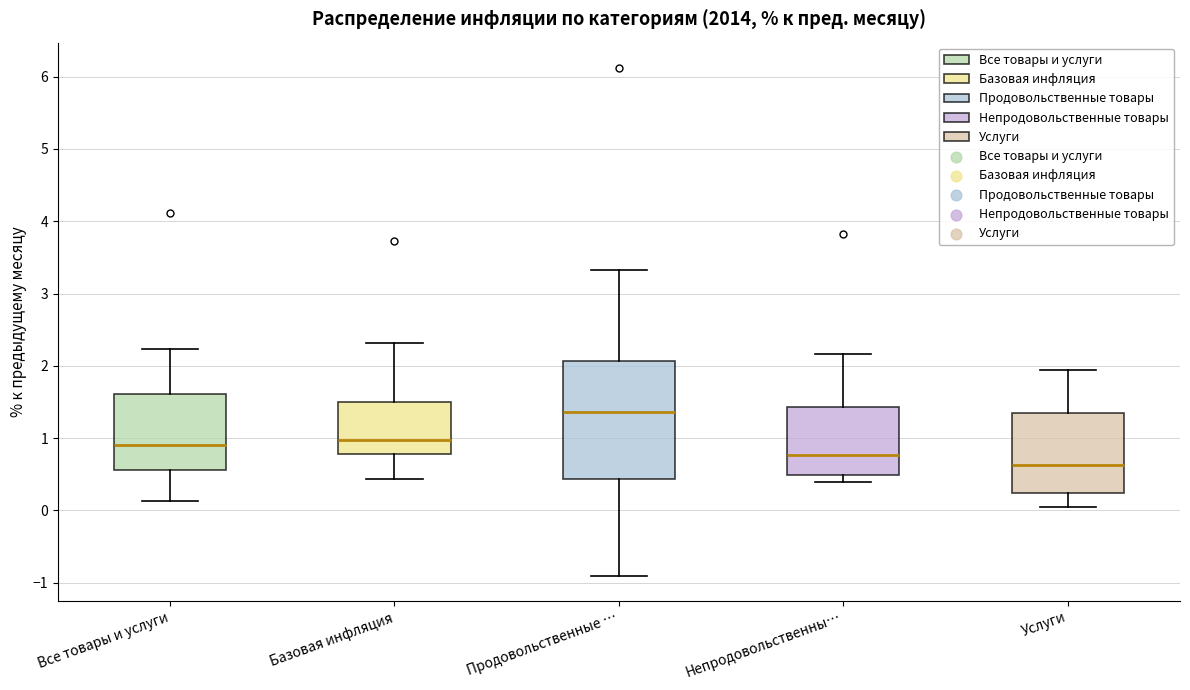

Which box's median line is the lowest?

Услуги